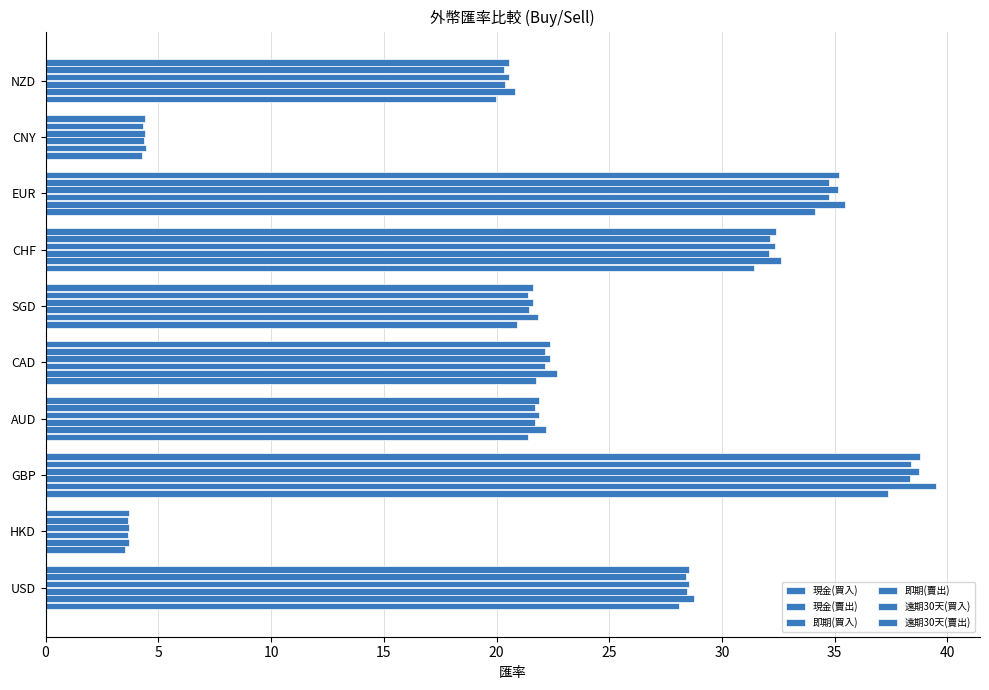

Count the number of data series in this chart.

6